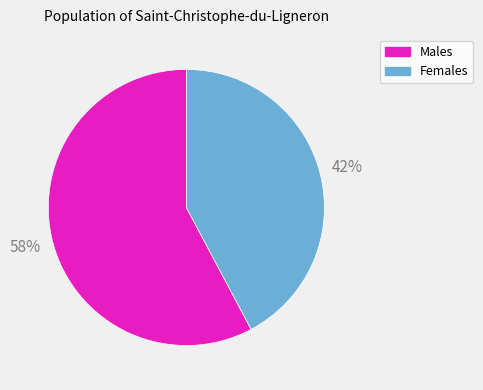

To the nearest percent, what is the difference between the largest and smallest slice percentages?

16%